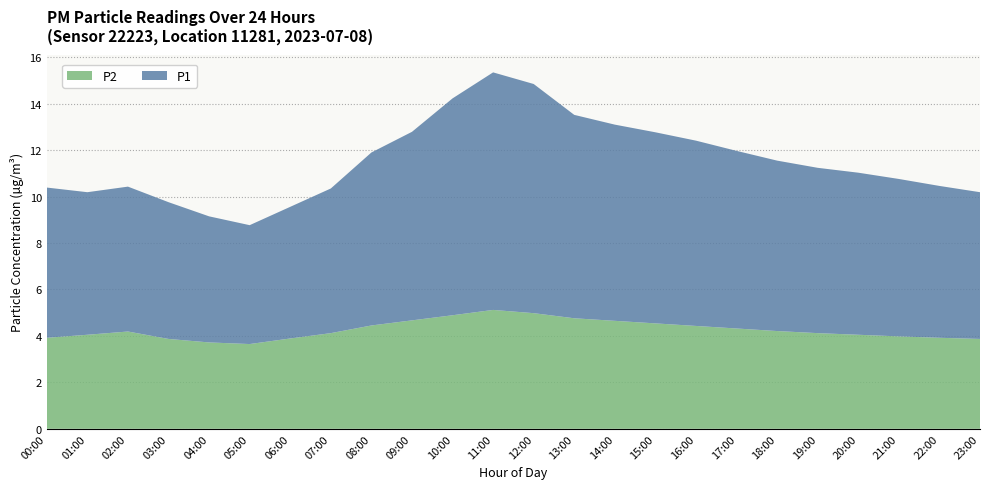

Reading left to right, extract all data points from this chart.

P1: 00:00=6.5	01:00=6.1	02:00=6.2	03:00=5.9	04:00=5.4	05:00=5.1	06:00=5.7	07:00=6.2	08:00=7.5	09:00=8.1	10:00=9.3	11:00=10.2	12:00=9.9	13:00=8.8	14:00=8.4	15:00=8.2	16:00=8.0	17:00=7.7	18:00=7.3	19:00=7.1	20:00=7.0	21:00=6.8	22:00=6.5	23:00=6.3
P2: 00:00=3.9	01:00=4.0	02:00=4.2	03:00=3.9	04:00=3.7	05:00=3.6	06:00=3.9	07:00=4.1	08:00=4.5	09:00=4.7	10:00=4.9	11:00=5.1	12:00=5.0	13:00=4.8	14:00=4.7	15:00=4.5	16:00=4.4	17:00=4.3	18:00=4.2	19:00=4.1	20:00=4.0	21:00=4.0	22:00=3.9	23:00=3.9